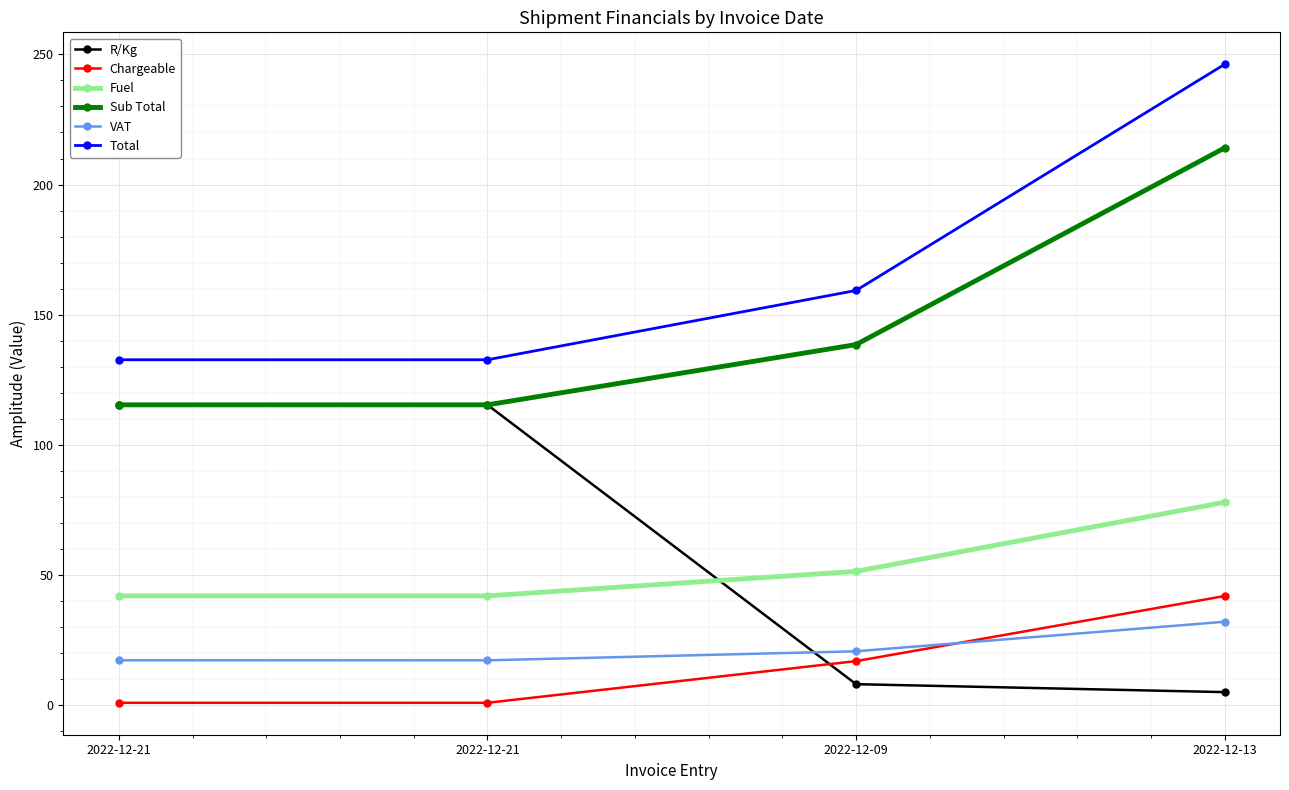

At which label is R/Kg closest to 60?

2022-12-09